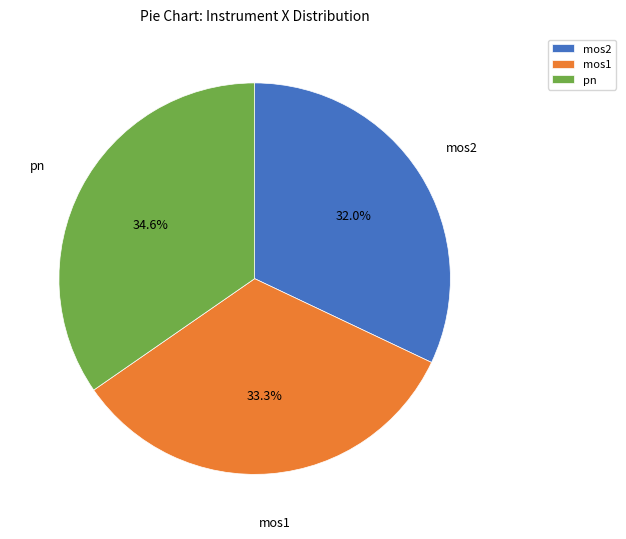

How many slices are in this pie chart?

3